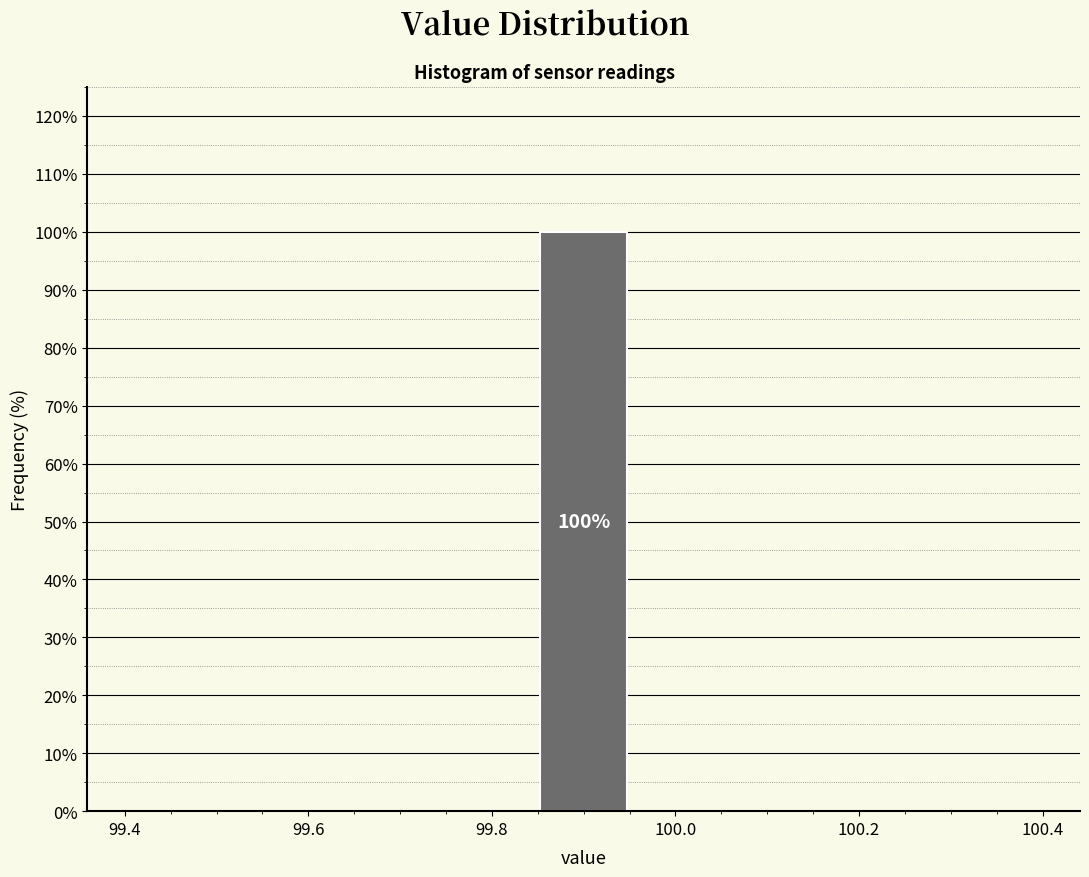

Over which range of the x-axis is the bar tallest?

99.84 to 99.96